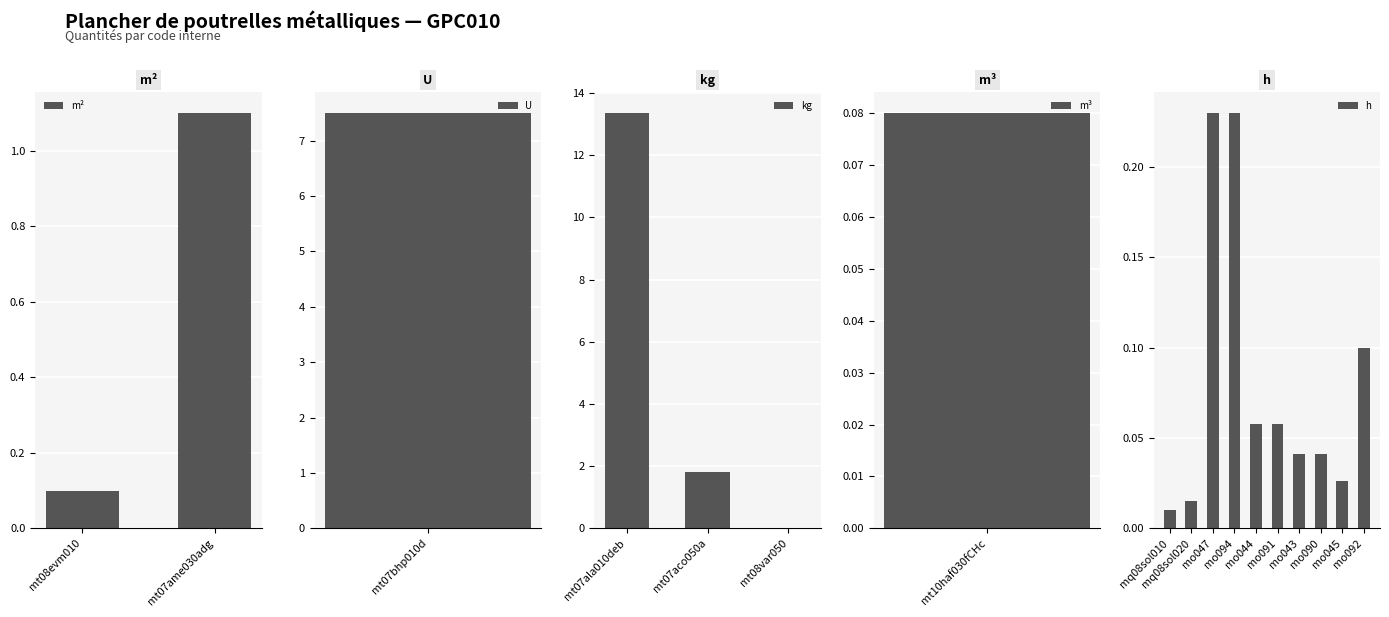

List the labels in order of value, largest first.

mt07ala010deb, mt07bhp010d, mt07aco050a, mt07ame030adg, mo047, mo094, mt08evm010, mo092, mt10haf030fCHc, mo044, mo091, mo043, mo090, mo045, mt08var050, mq08sol020, mq08sol010